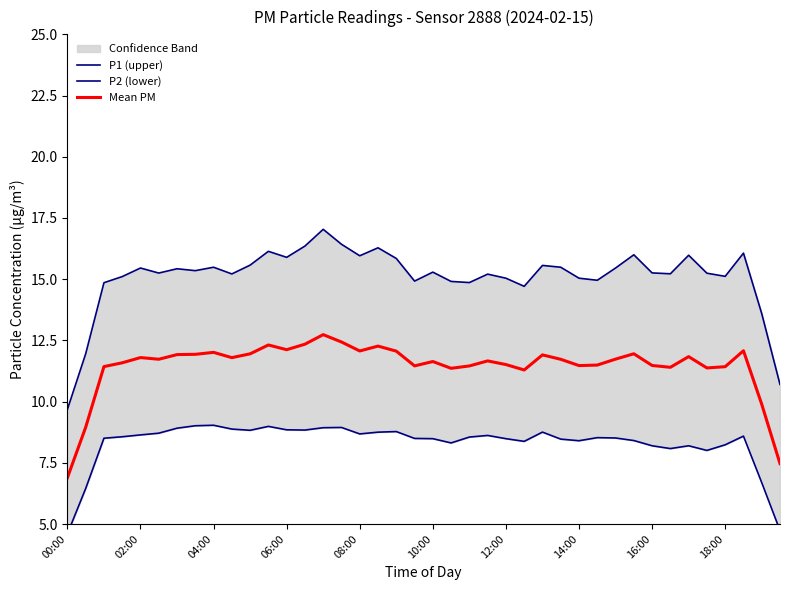

Reading left to right, extract all data points from this chart.

P1 (upper): 9.7	12.0	14.9	15.1	15.5	15.2	15.4	15.3	15.5	15.2	15.6	16.1	15.9	16.4	17.0	16.4	16.0	16.3	15.8	14.9	15.3	14.9	14.9	15.2	15.0	14.7	15.6	15.5	15.0	15.0	15.5	16.0	15.3	15.2	16.0	15.2	15.1	16.1	13.6	10.7
P2 (lower): 4.6	6.5	8.5	8.6	8.6	8.7	8.9	9.0	9.0	8.9	8.8	9.0	8.8	8.8	8.9	8.9	8.7	8.8	8.8	8.5	8.5	8.3	8.6	8.6	8.5	8.4	8.8	8.5	8.4	8.5	8.5	8.4	8.2	8.1	8.2	8.0	8.2	8.6	6.7	4.7
Mean PM: 6.9	9.0	11.4	11.6	11.8	11.7	11.9	11.9	12.0	11.8	12.0	12.3	12.1	12.3	12.7	12.4	12.1	12.3	12.1	11.5	11.6	11.4	11.5	11.7	11.5	11.3	11.9	11.7	11.5	11.5	11.7	12.0	11.5	11.4	11.8	11.4	11.4	12.1	9.9	7.5